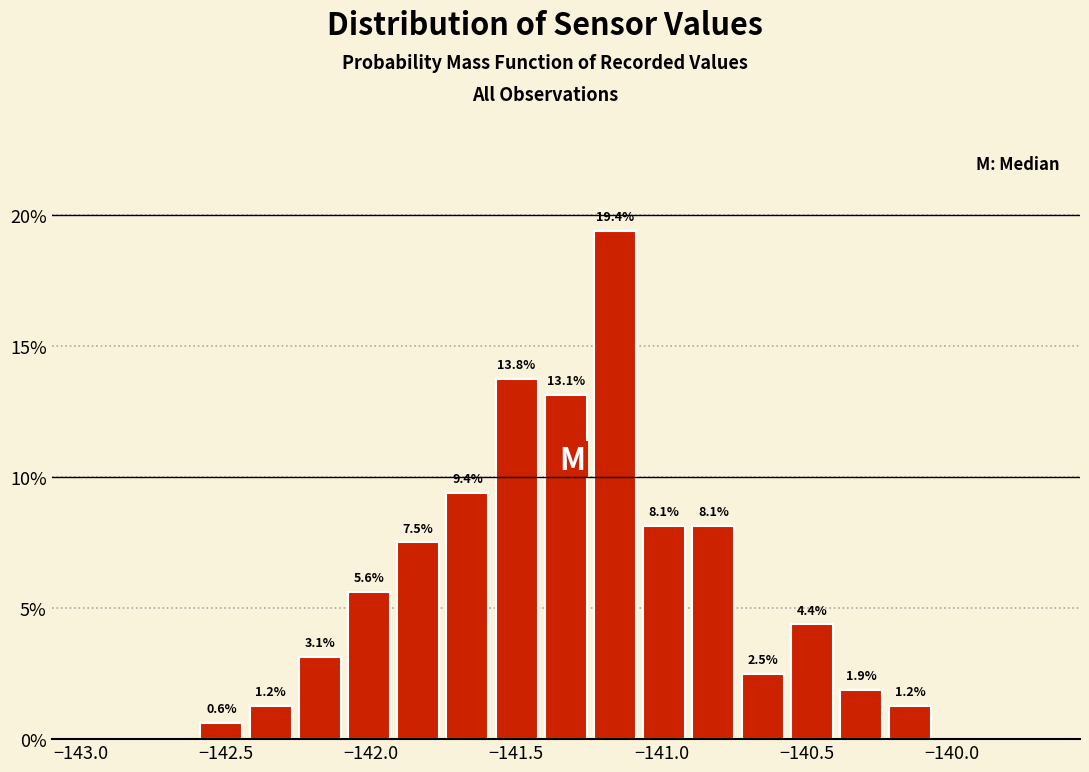

Around what value on the x-axis is the tallest bar? Give the approximate position of its centre, as read against the axis.

-141.15